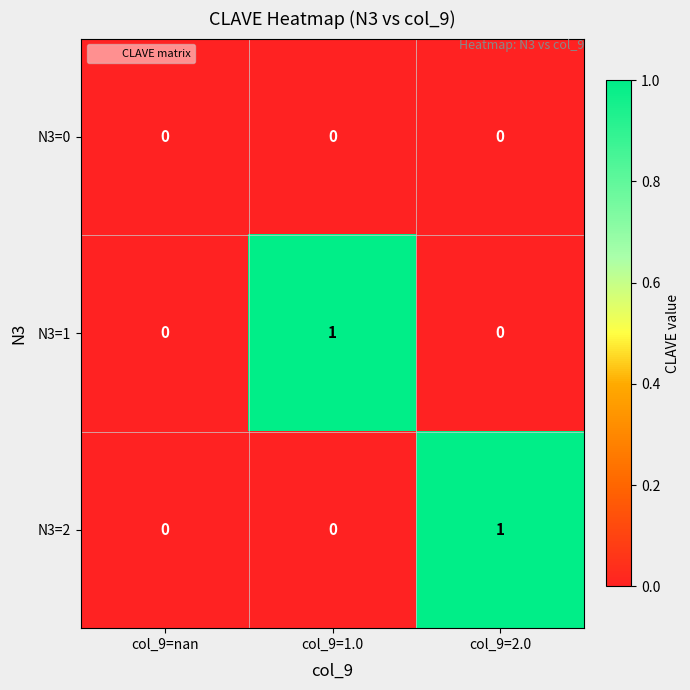

Is it true that N3=2 equals 0 at col_9=nan?

True